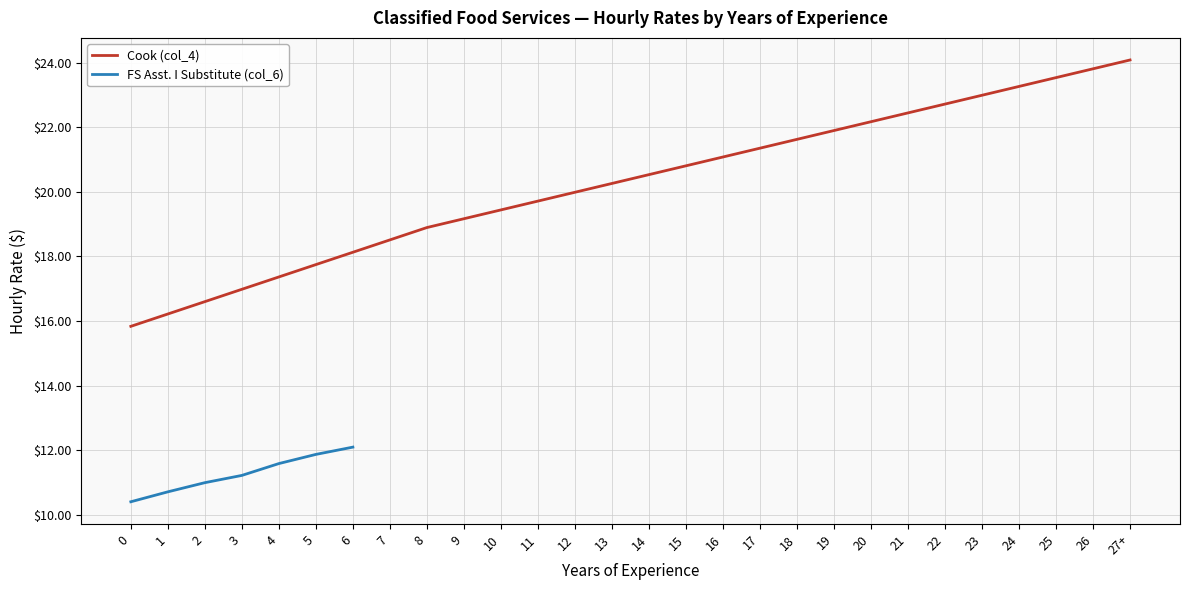

List the labels in order of value, smallest first.

0, 1, 2, 3, 4, 5, 6, 7, 8, 9, 10, 11, 12, 13, 14, 15, 16, 17, 18, 19, 20, 21, 22, 23, 24, 25, 26, 27+